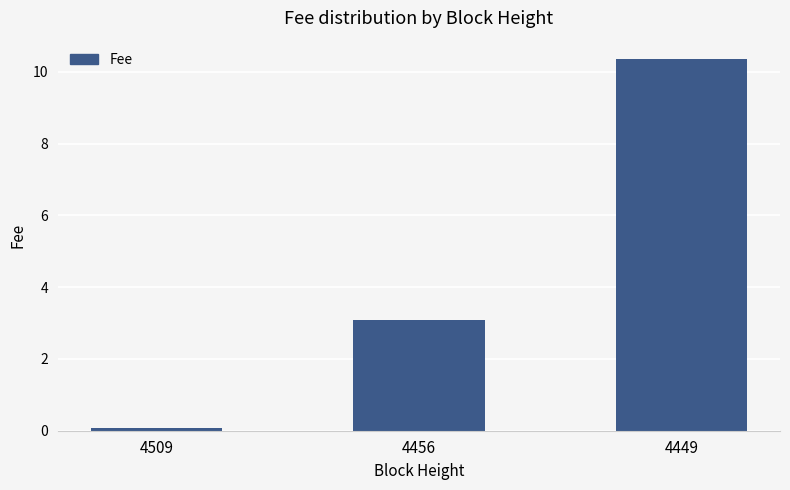

Does the chart contain stacked bars?

No